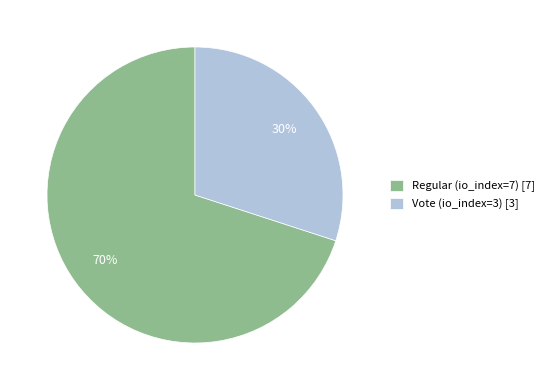

To the nearest percent, what is the difference between the largest and smallest slice percentages?

40%